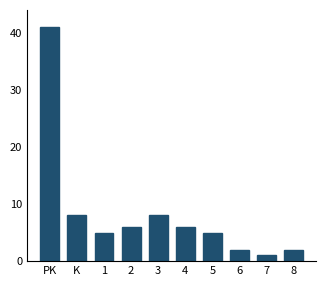

Reading left to right, transcribe all the data shown in this chart.

41	8	5	6	8	6	5	2	1	2